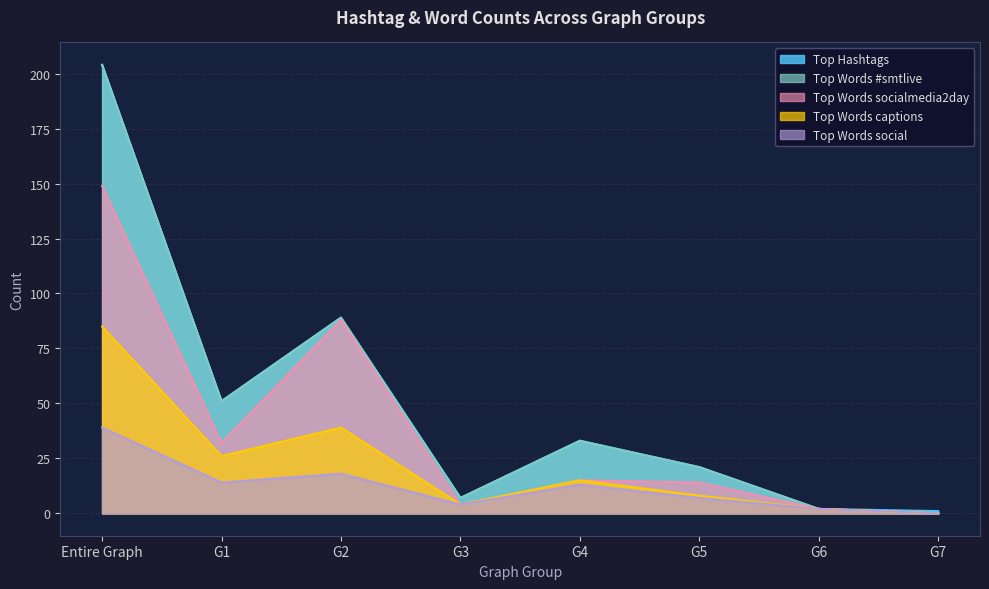

Does the chart have visible grid lines?

Yes